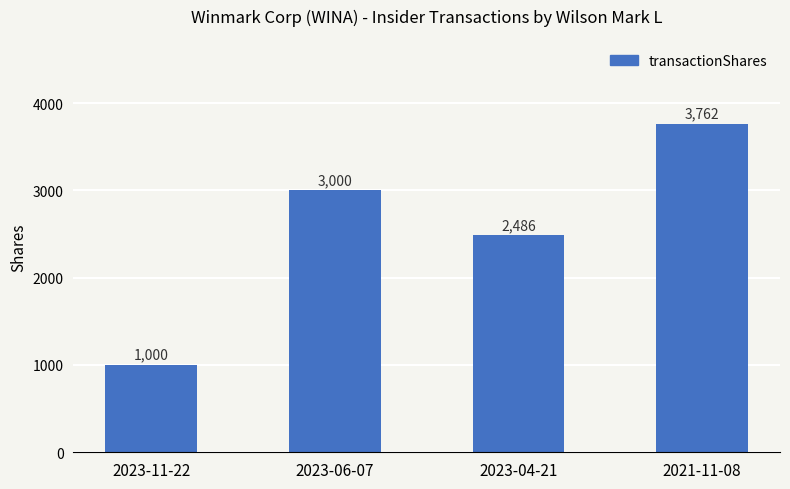

How many series are shown in this chart?

1